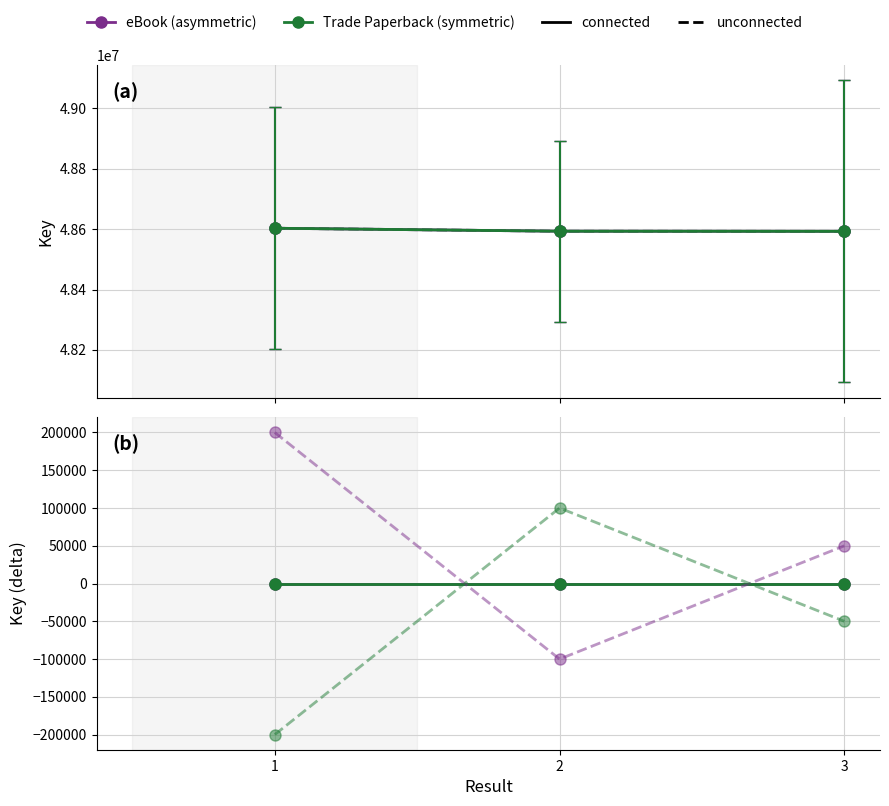

Is the value of eBook (asymmetric) at 3 greater than the value of eBook (unconnected) at 1?

No